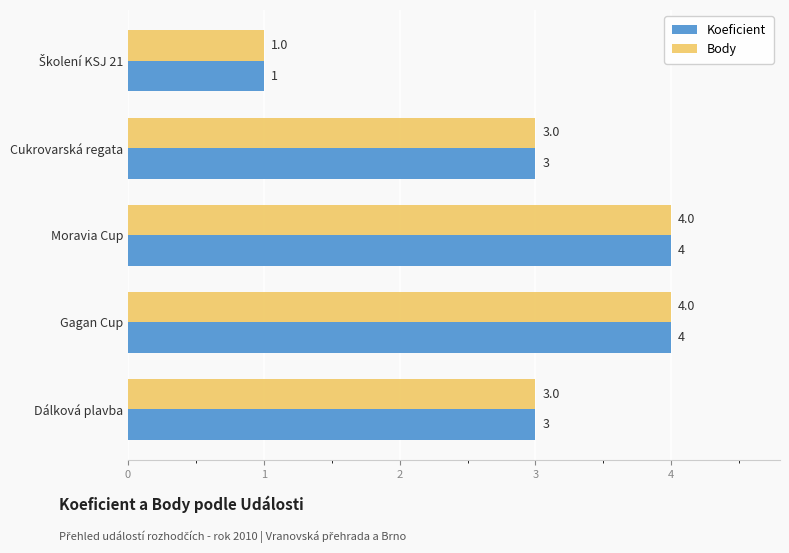

At how many categories does at least one series exceed 2?

4